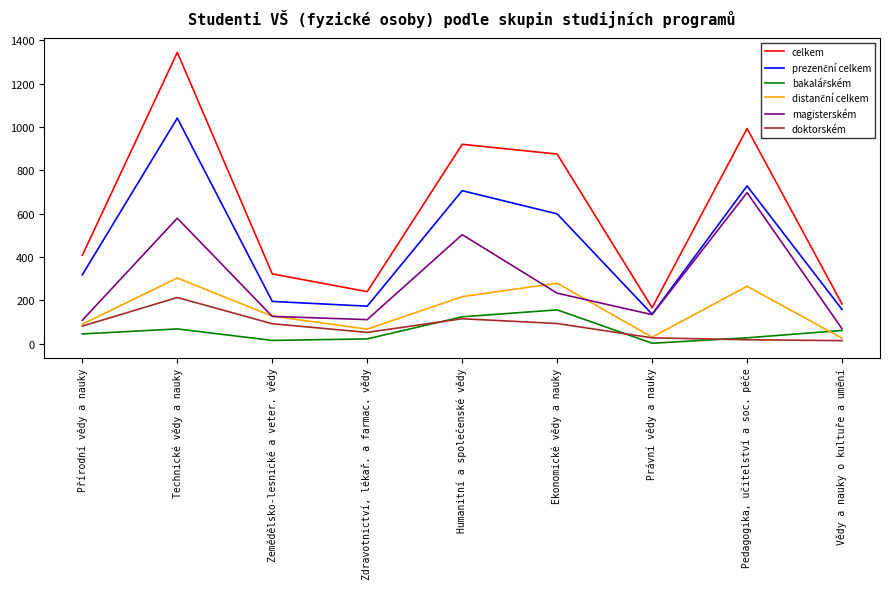

What is the total value across all series at Technické vědy a nauky?

3548